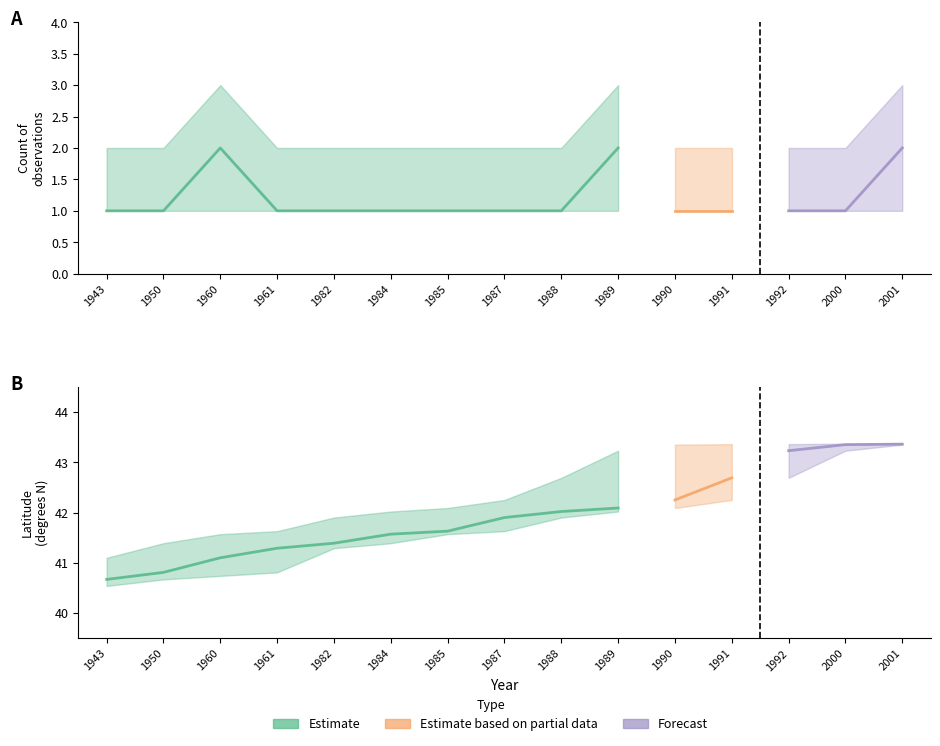

Reading left to right, transcribe all the data shown in this chart.

Count_low: 1943=1.0	1950=1.0	1960=1.0	1961=1.0	1982=1.0	1984=1.0	1985=1.0	1987=1.0	1988=1.0	1989=1.0	1990=1.0	1991=1.0	1992=1.0	2000=1.0	2001=1.0
Count_mid: 1943=1.0	1950=1.0	1960=2.0	1961=1.0	1982=1.0	1984=1.0	1985=1.0	1987=1.0	1988=1.0	1989=2.0	1990=1.0	1991=1.0	1992=1.0	2000=1.0	2001=2.0
Count_high: 1943=2.0	1950=2.0	1960=3.0	1961=2.0	1982=2.0	1984=2.0	1985=2.0	1987=2.0	1988=2.0	1989=3.0	1990=2.0	1991=2.0	1992=2.0	2000=2.0	2001=3.0
Latitude_low: 1943=40.5	1950=40.7	1960=40.7	1961=40.8	1982=41.3	1984=41.4	1985=41.6	1987=41.6	1988=41.9	1989=42.0	1990=42.1	1991=42.2	1992=42.7	2000=43.2	2001=43.4
Latitude_mid: 1943=40.7	1950=40.8	1960=41.1	1961=41.3	1982=41.4	1984=41.6	1985=41.6	1987=41.9	1988=42.0	1989=42.1	1990=42.2	1991=42.7	1992=43.2	2000=43.4	2001=43.4
Latitude_high: 1943=41.1	1950=41.4	1960=41.6	1961=41.6	1982=41.9	1984=42.0	1985=42.1	1987=42.2	1988=42.7	1989=43.2	1990=43.4	1991=43.4	1992=43.4	2000=43.4	2001=43.4